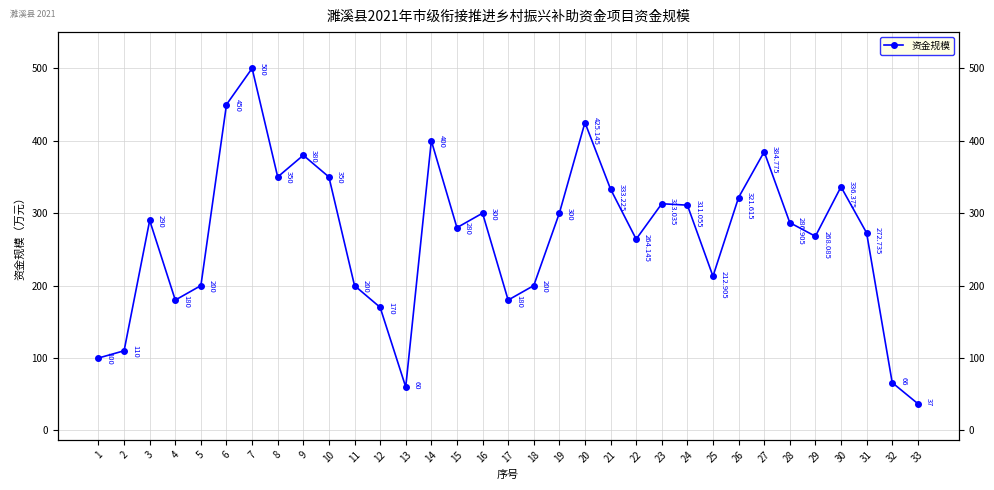

How many interior local peaks (higher than both neighbors) does the data have?

9